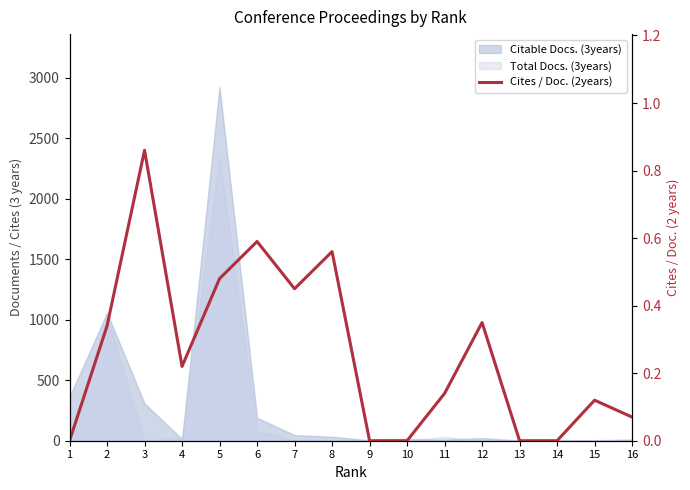

Where is the first local minimum?

4